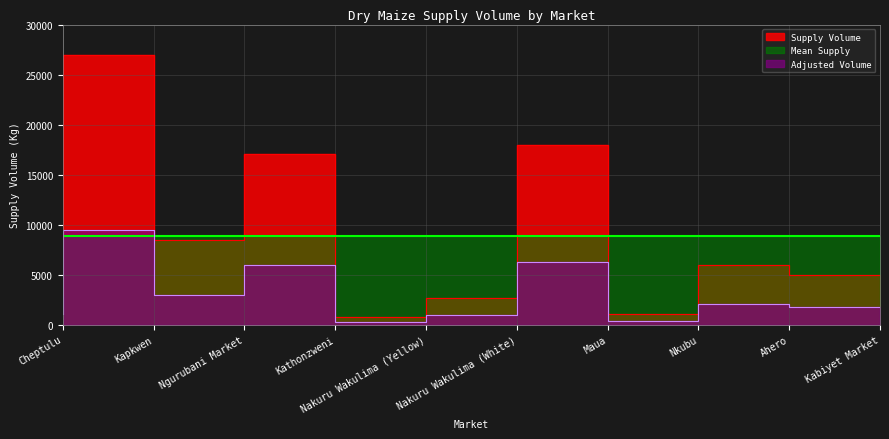

How many lines are shown in the chart?

1